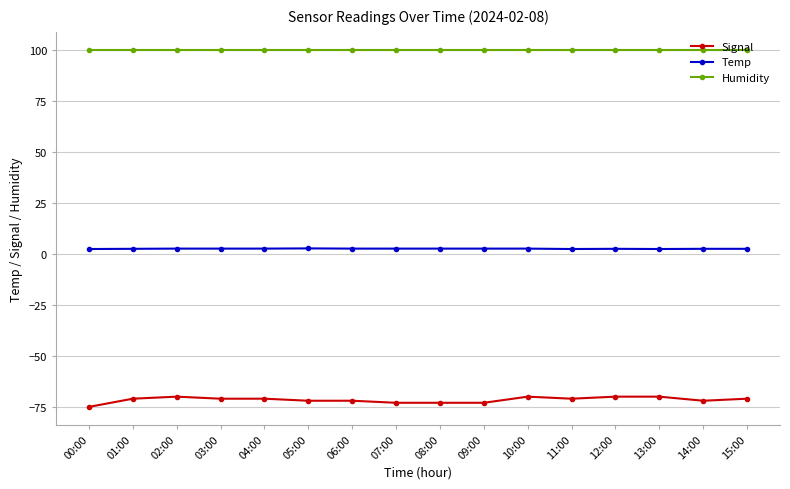

Which series has the widest spread of values?

Signal